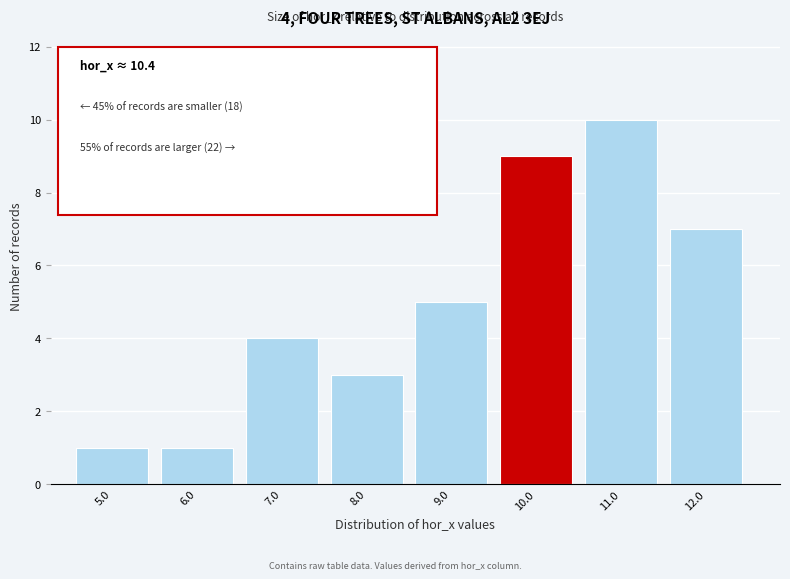

Reading left to right, list all the values displayed in this chart.

5.0=1	6.0=1	7.0=4	8.0=3	9.0=5	10.0=9	11.0=10	12.0=7